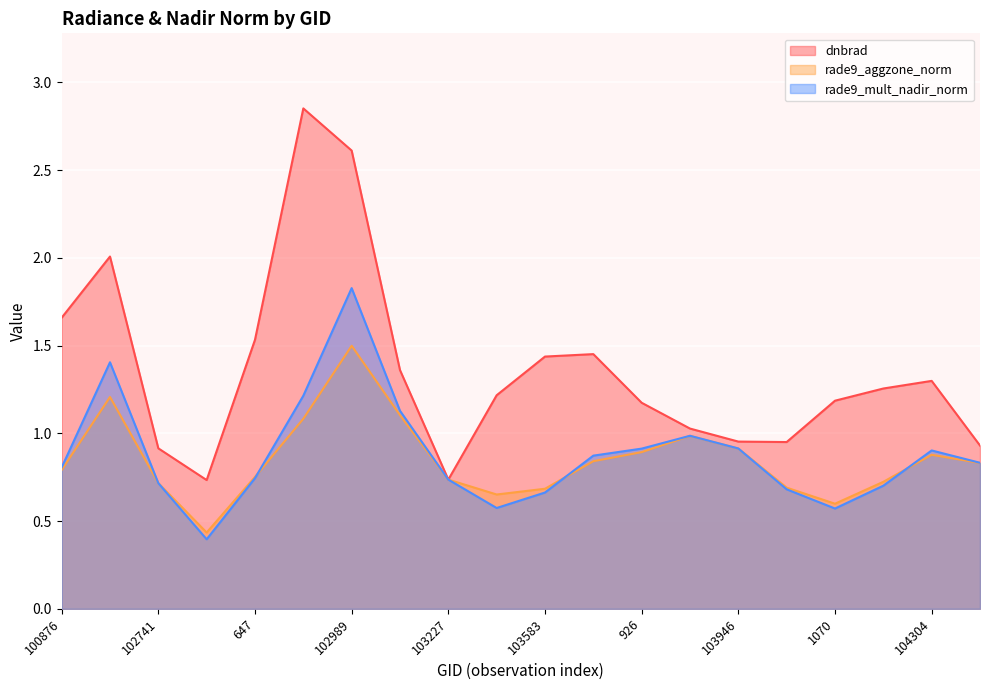

Which label corresponds to the largest value in the chart?

665